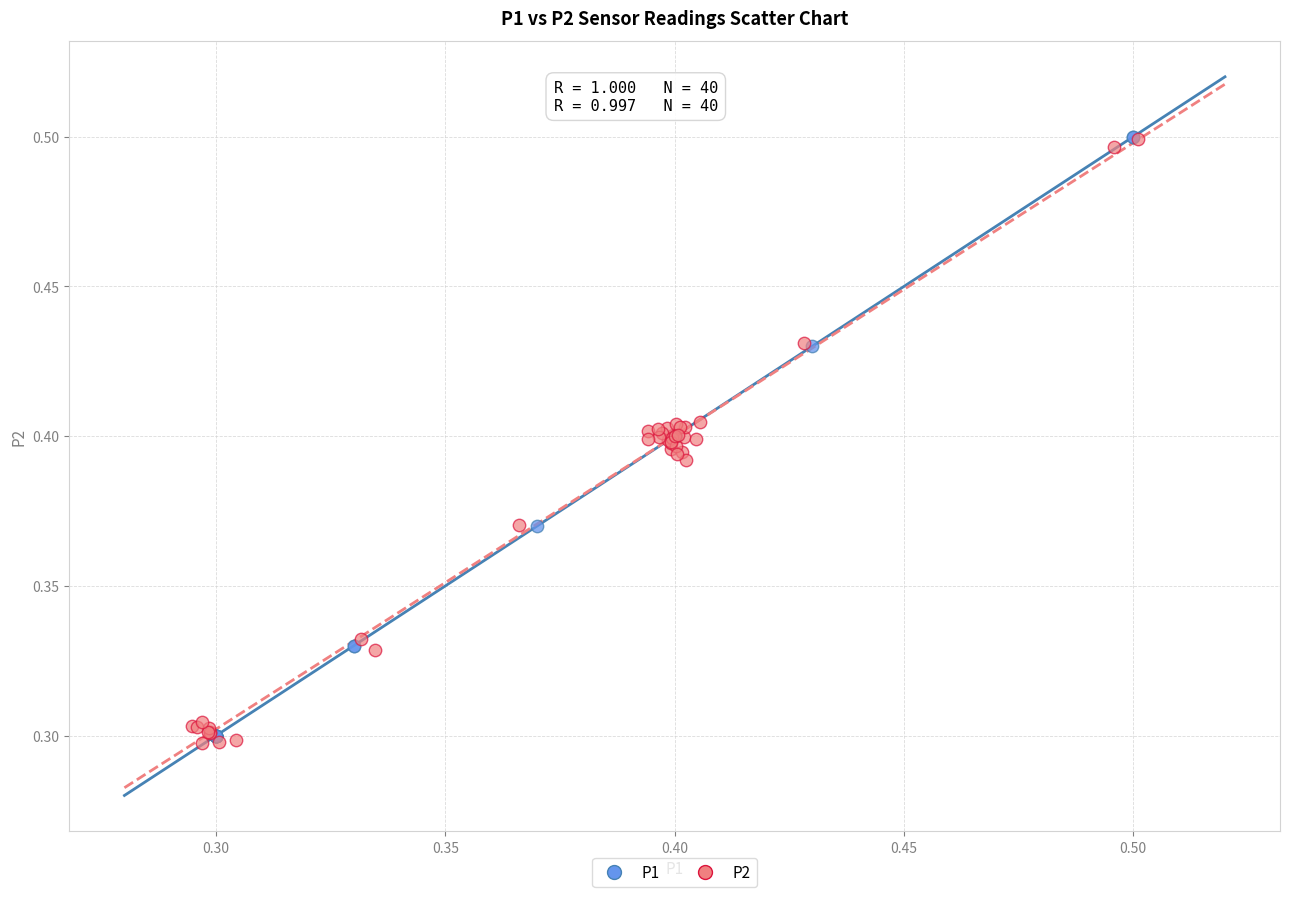

What are all the series names shown in the legend?

P1, P2